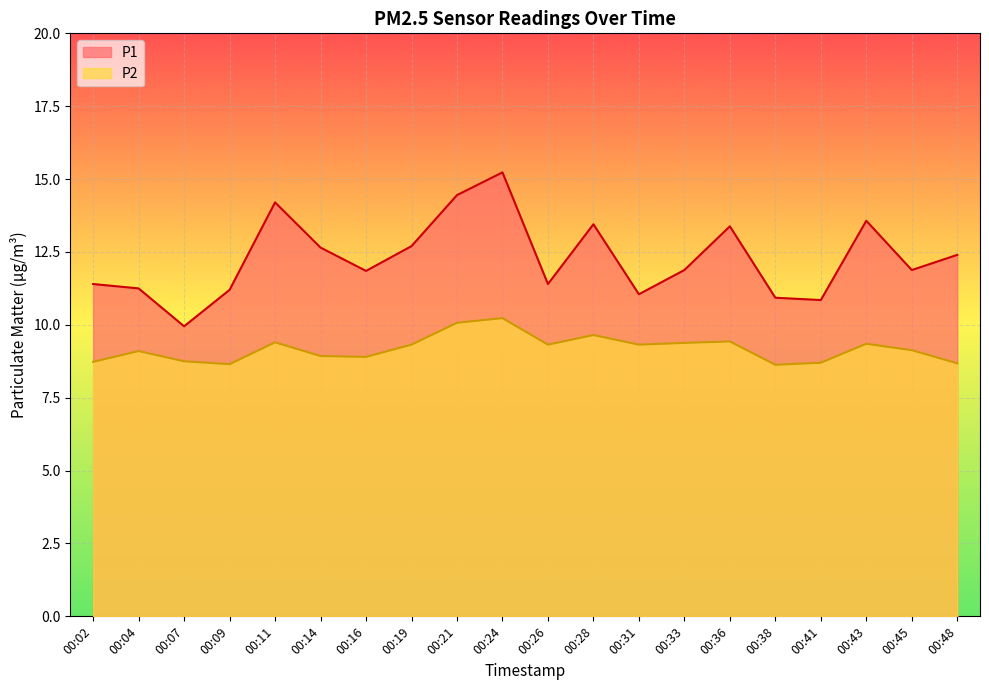

At which category does the chart reach its peak across all series?

00:24